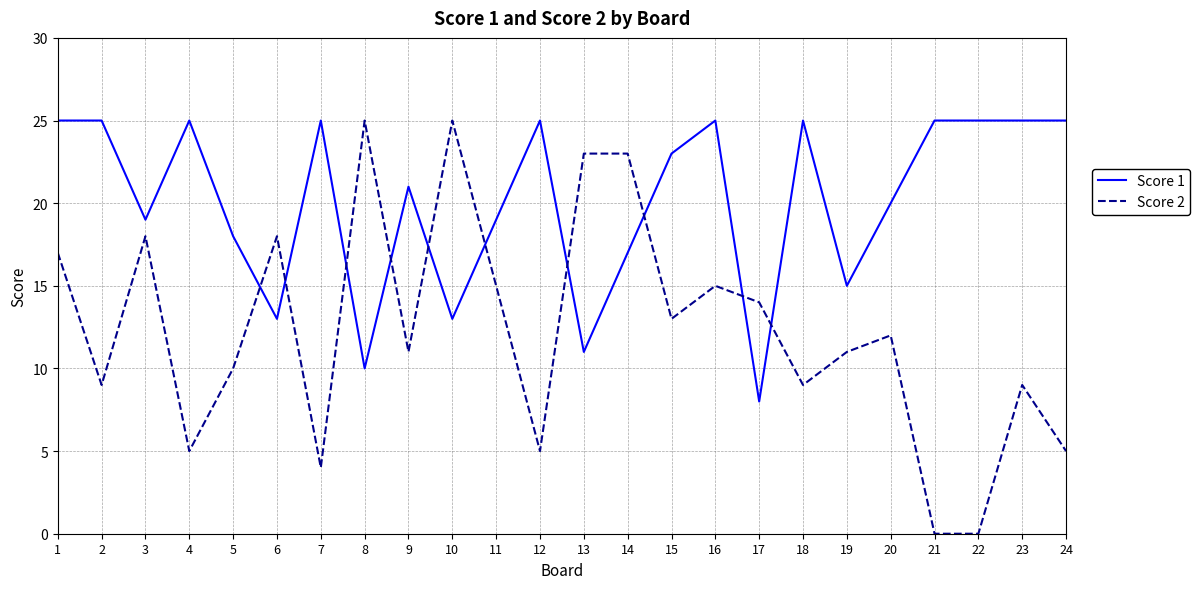

What is the maximum value for Score 1?

25